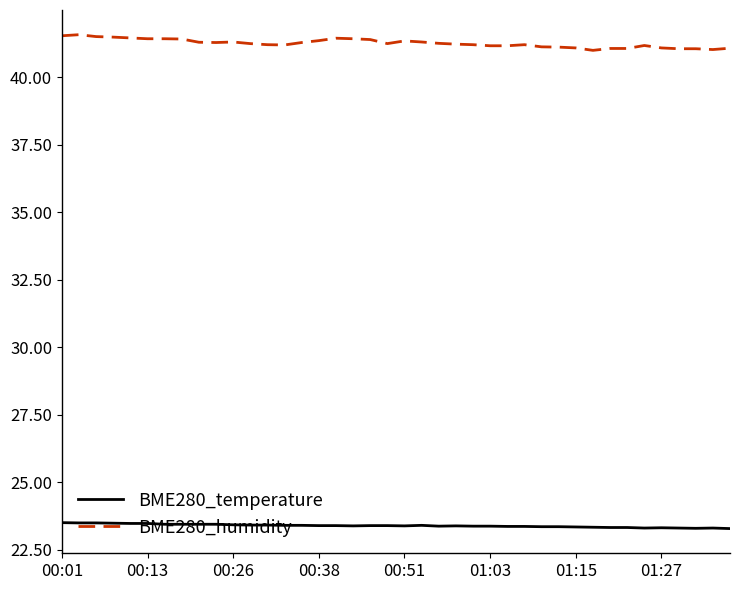

Rank the series by their maximum value, from highest to lowest.

BME280_humidity, BME280_temperature